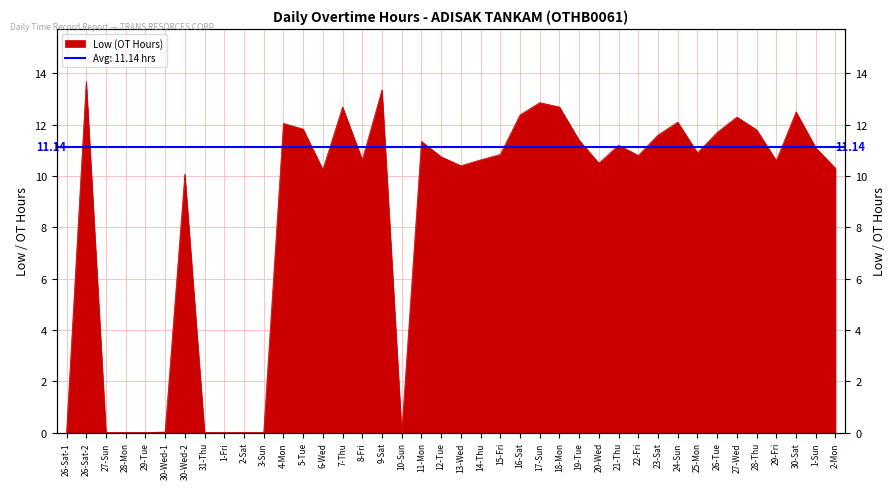

What is the greatest value displayed?

13.7